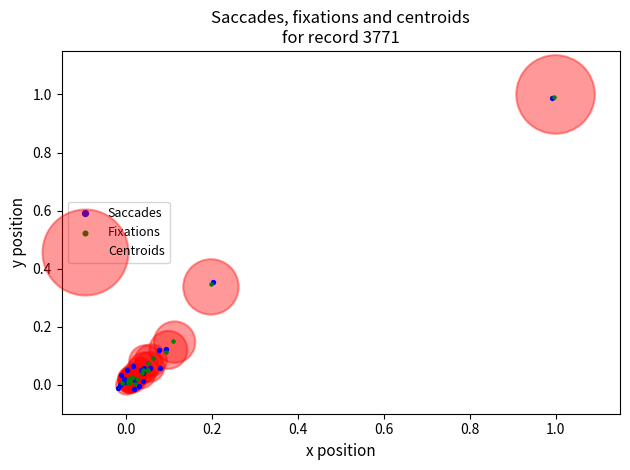

What are all the series names shown in the legend?

Saccades, Fixations, Centroids